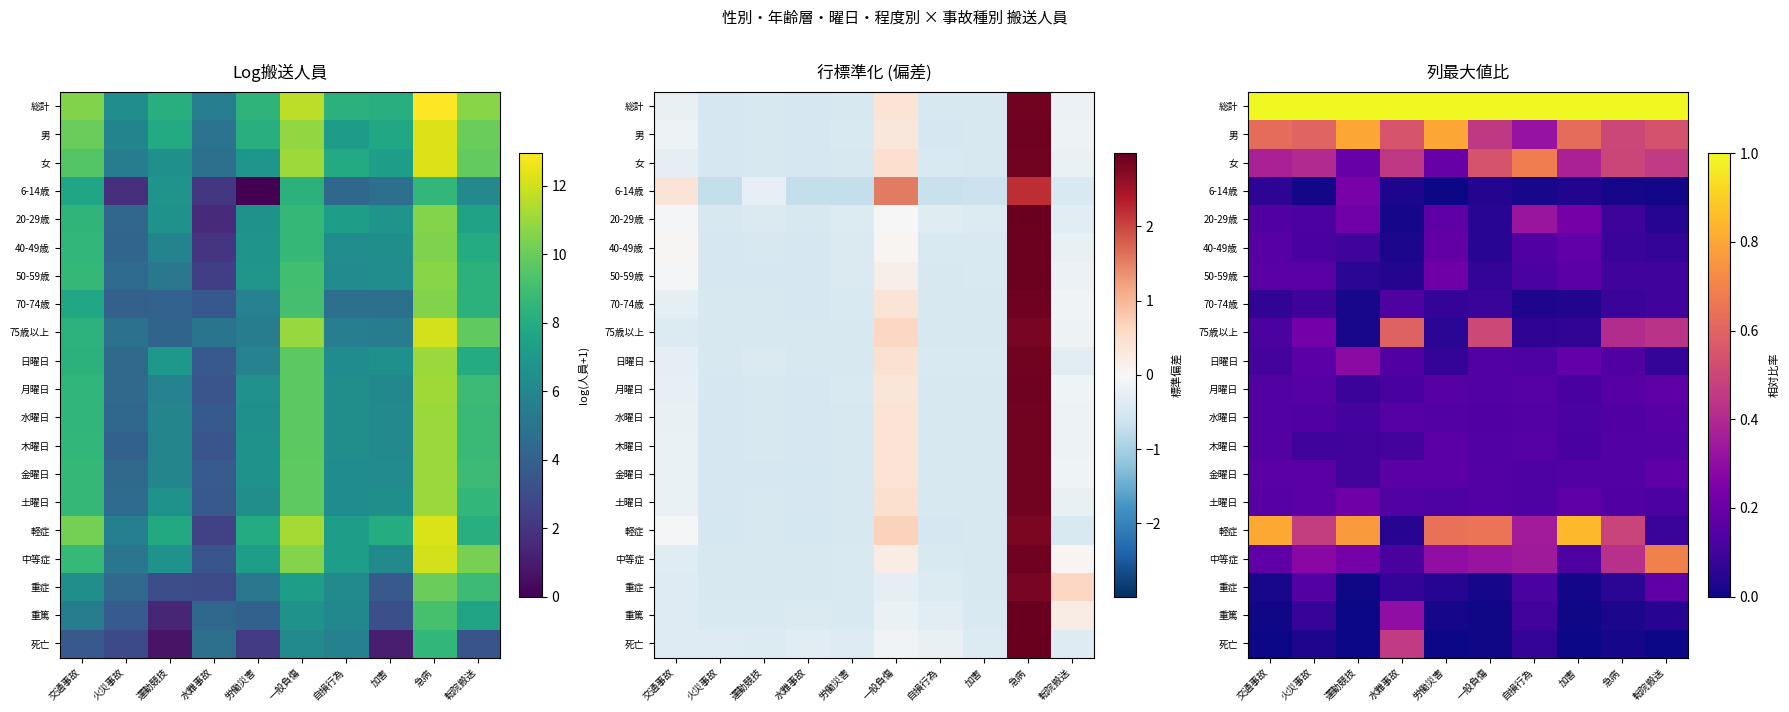

At which label is 20-29歳 closest to 0?

水難事故